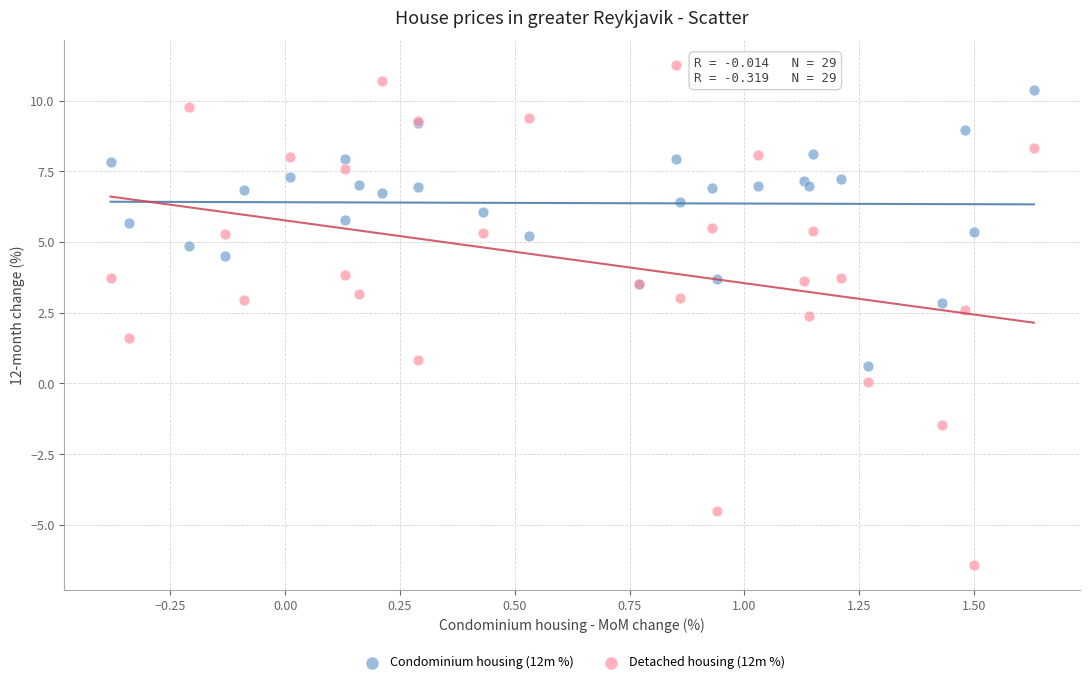

Which series reaches the minimum Y coordinate?

Detached housing (12m %)